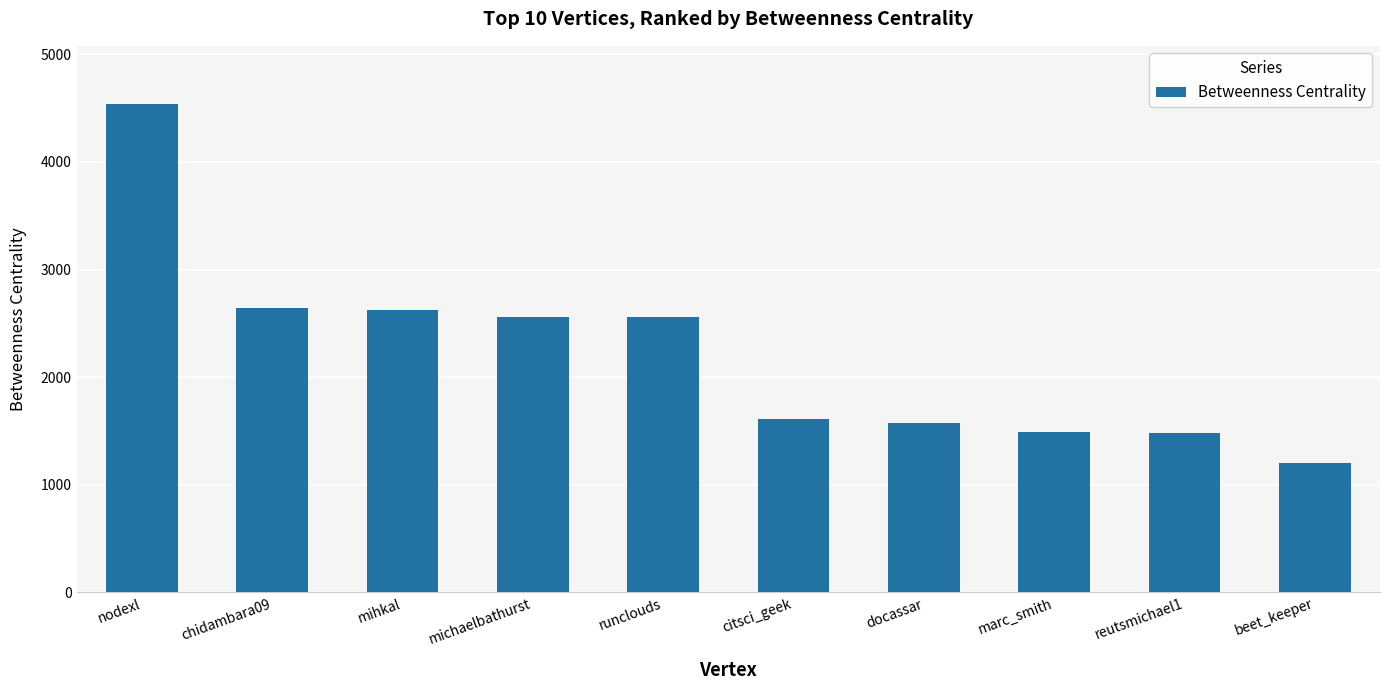

What position from the left is nodexl?

1